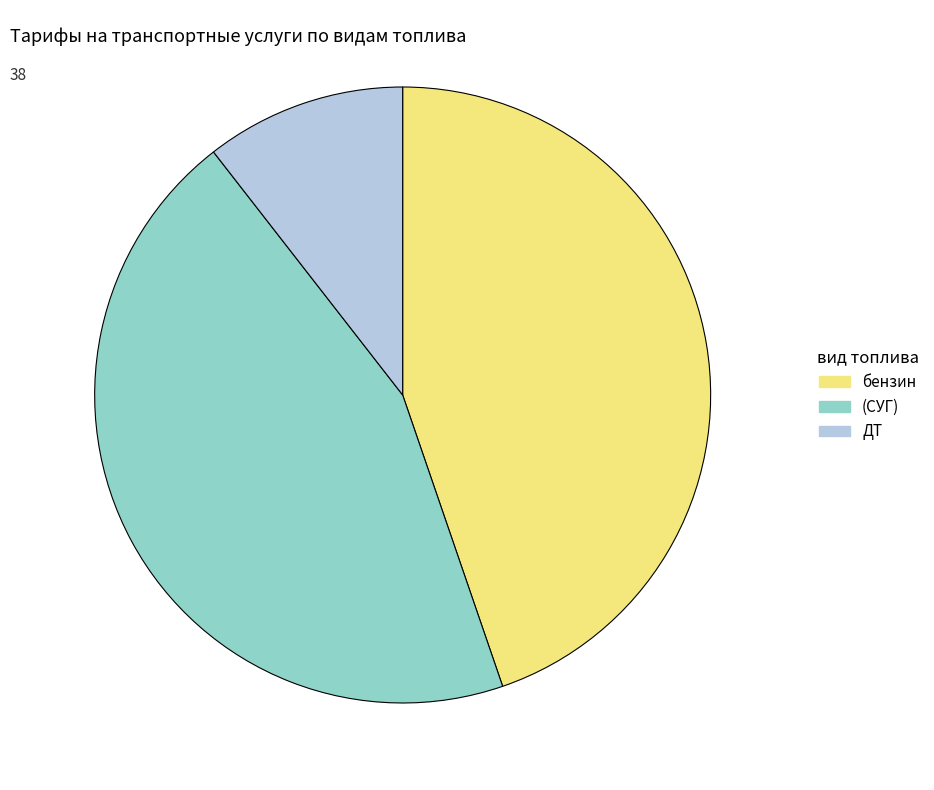

The ДТ slice represents 17% of the pie. True or false?

False